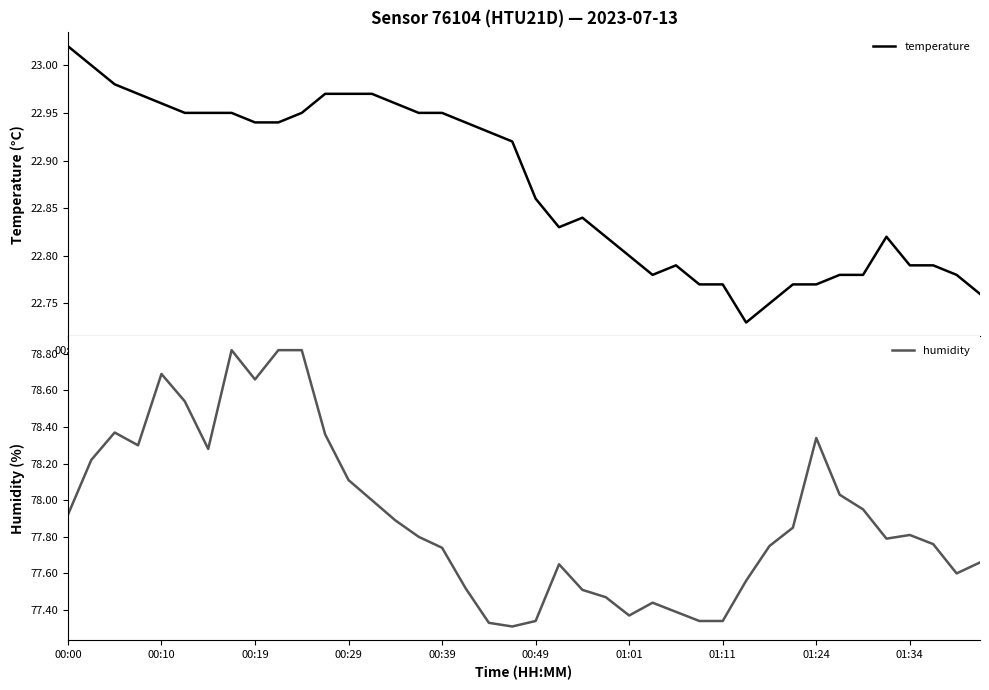

True or false: humidity and temperature cross at least once.

False